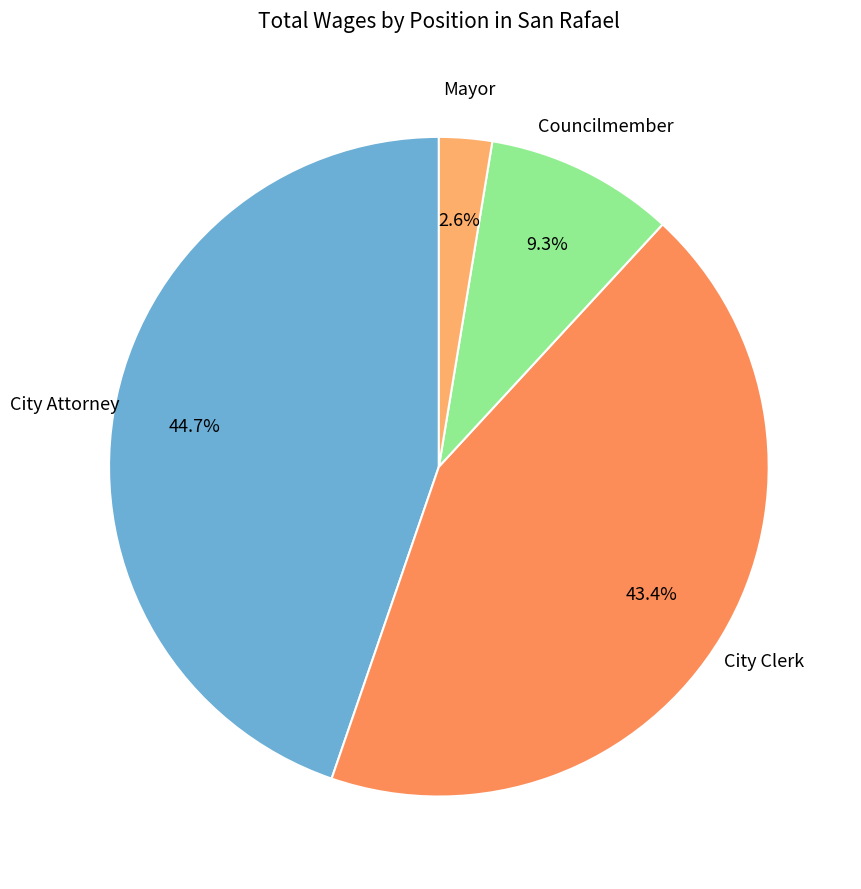

What is the smallest slice in the pie chart?

Mayor